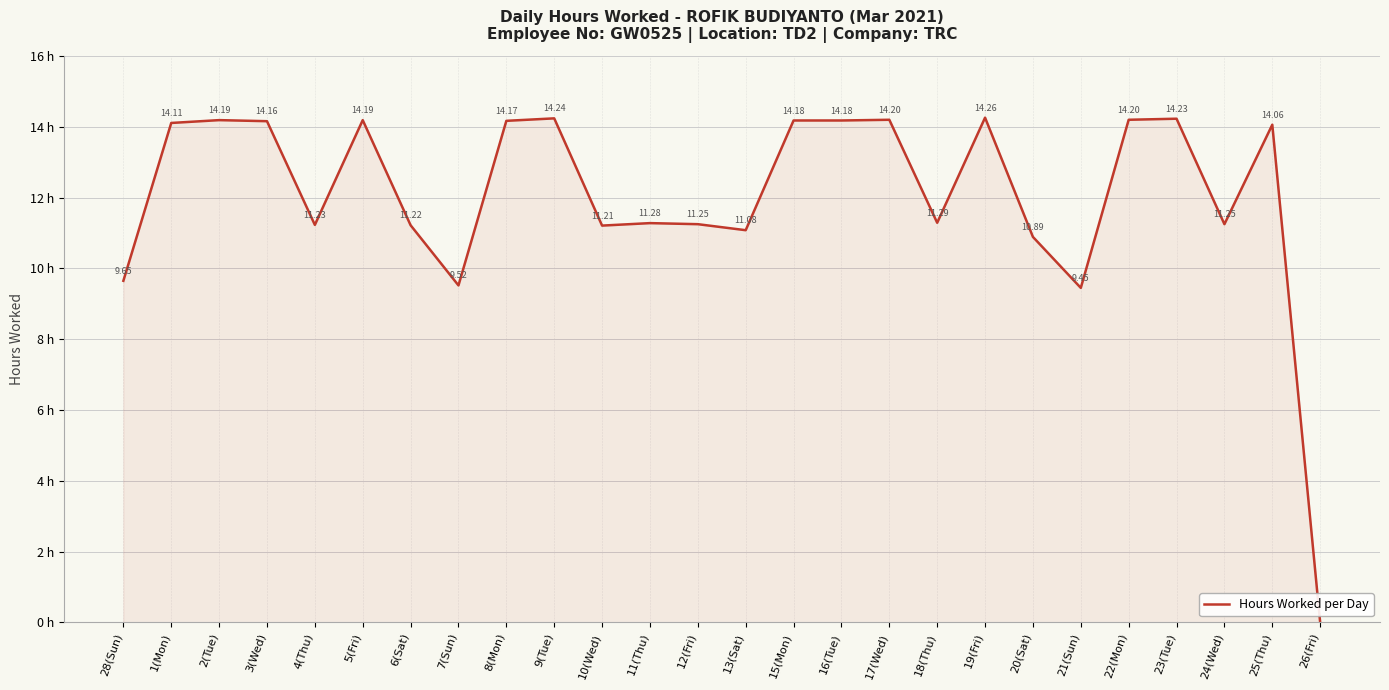

Which has a higher value, 7(Sun) or 19(Fri)?

19(Fri)